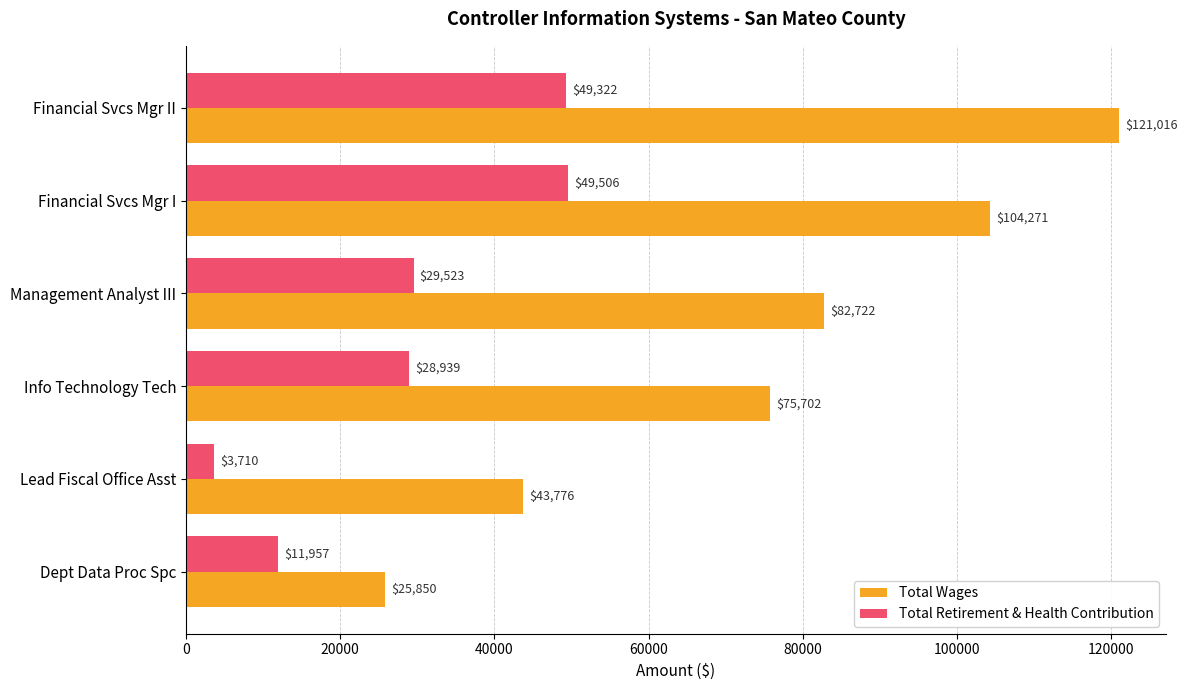

Rank the categories by Total Wages value from lowest to highest.

Dept Data Proc Spc, Lead Fiscal Office Asst, Info Technology Tech, Management Analyst III, Financial Svcs Mgr I, Financial Svcs Mgr II